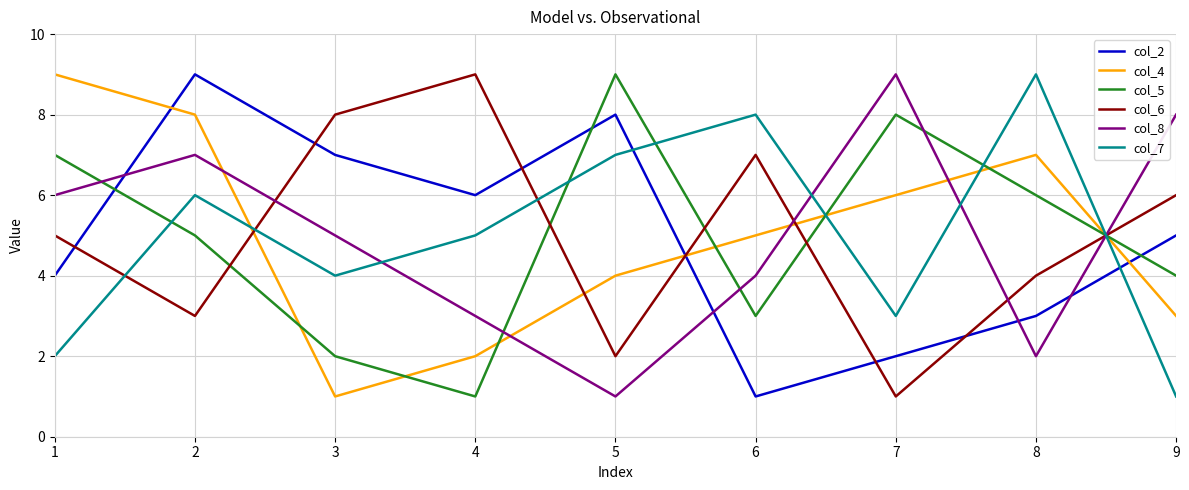

What is the sum of the col_5 values at 3 and 4?

3